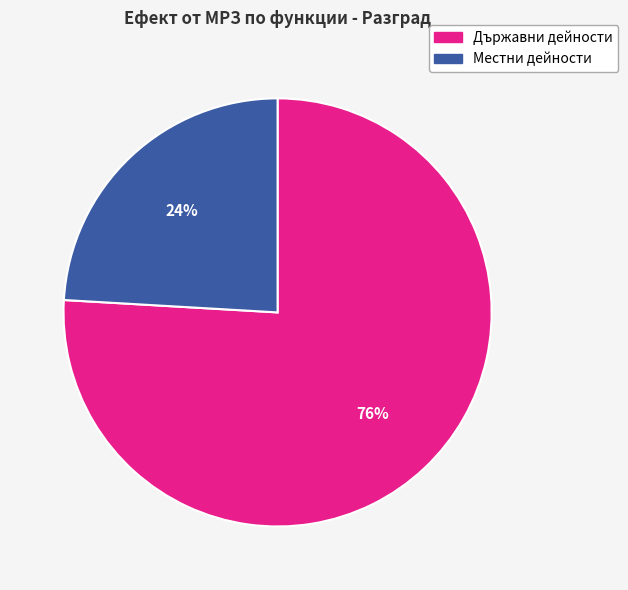

To the nearest percent, what is the difference between the largest and smallest slice percentages?

52%